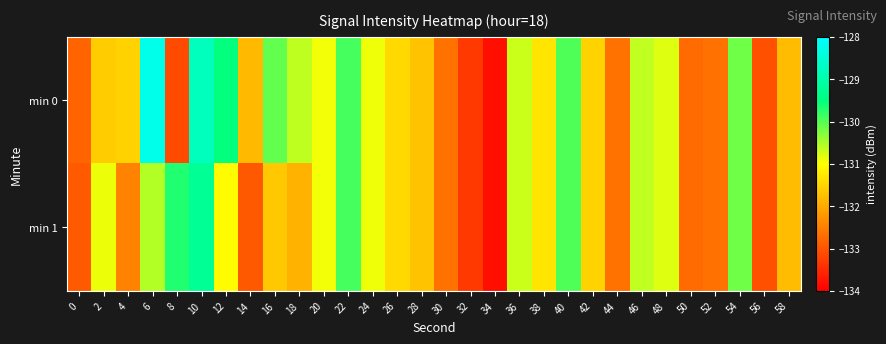

What is the maximum value shown in the chart?

-128.2